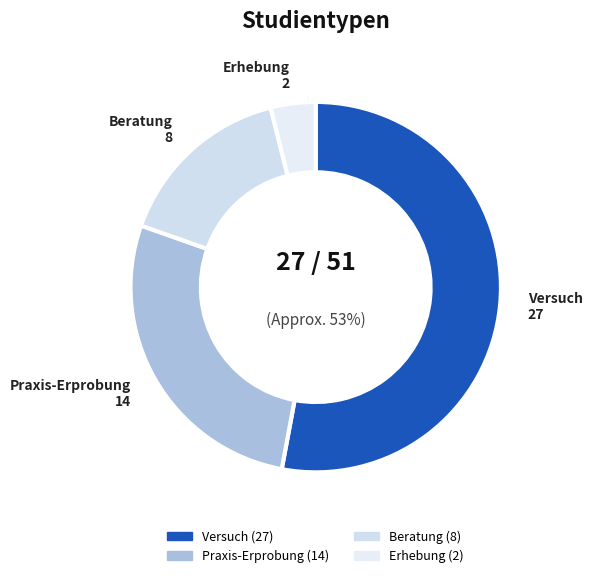

To the nearest percent, what portion does Erhebung represent?

4%